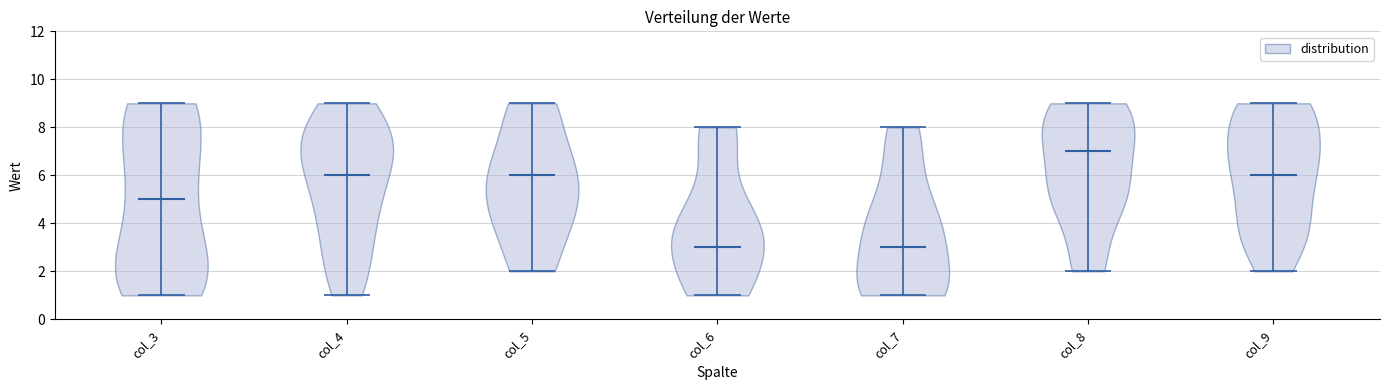

Reading left to right, read every violin against the y-axis: where its median line is, and the lowest and highest points it reaches. The values are not printed on the chart, so give them approximately, as read against the axis.

col_3: median line 5, lowest point 1, highest point 9
col_4: median line 6, lowest point 1, highest point 9
col_5: median line 6, lowest point 2, highest point 9
col_6: median line 3, lowest point 1, highest point 8
col_7: median line 3, lowest point 1, highest point 8
col_8: median line 7, lowest point 2, highest point 9
col_9: median line 6, lowest point 2, highest point 9